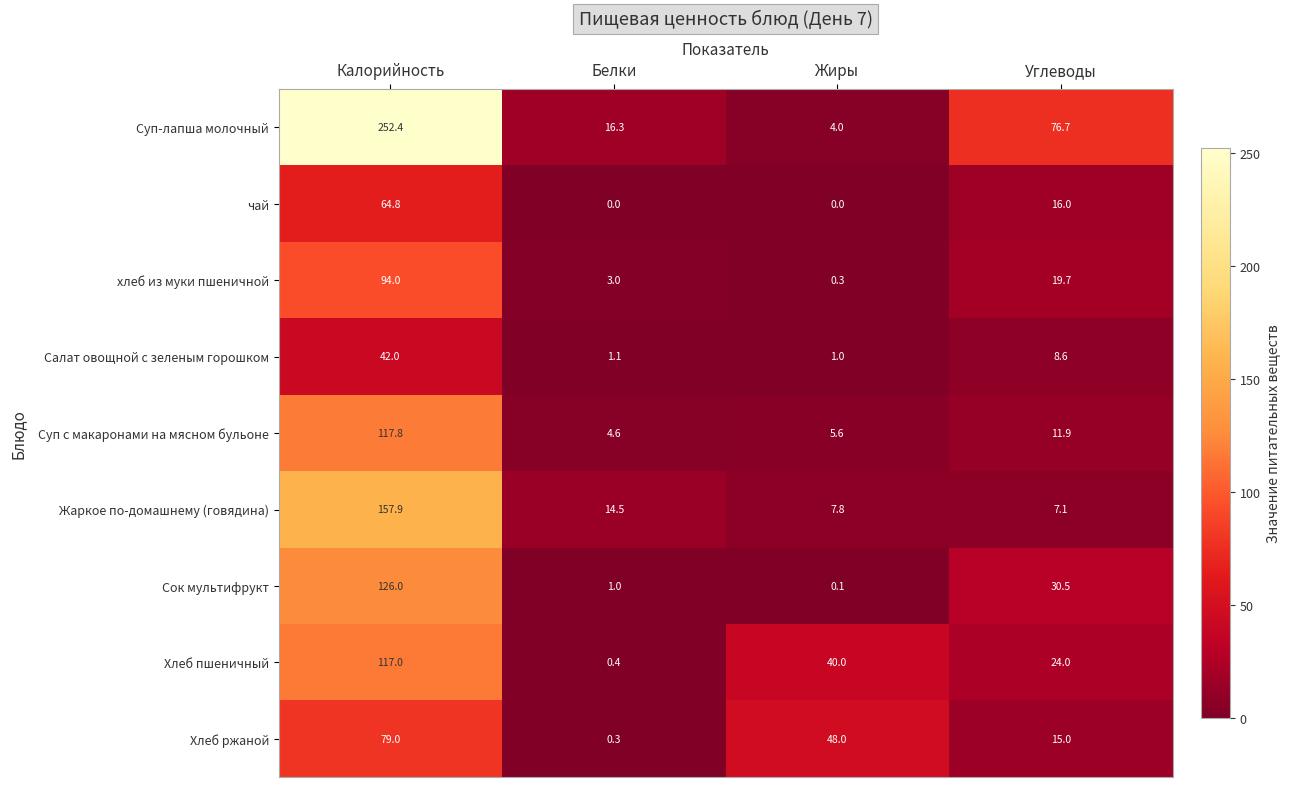

How many values in the Жаркое по-домашнему (говядина) series are below 14?

2